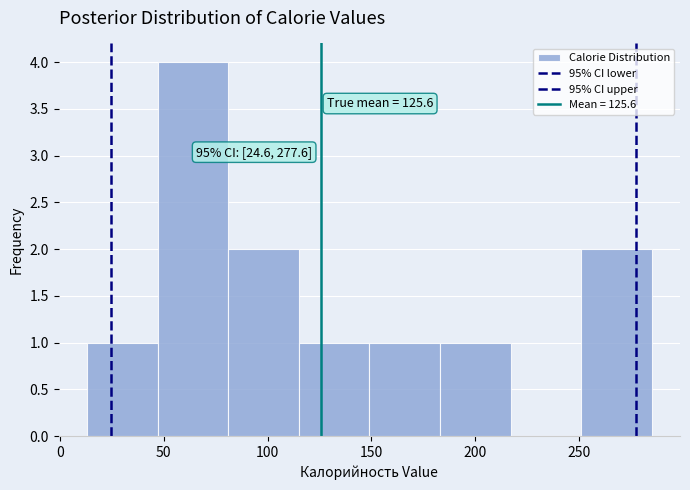

Which range on the x-axis has the tallest bar?

47 to 81